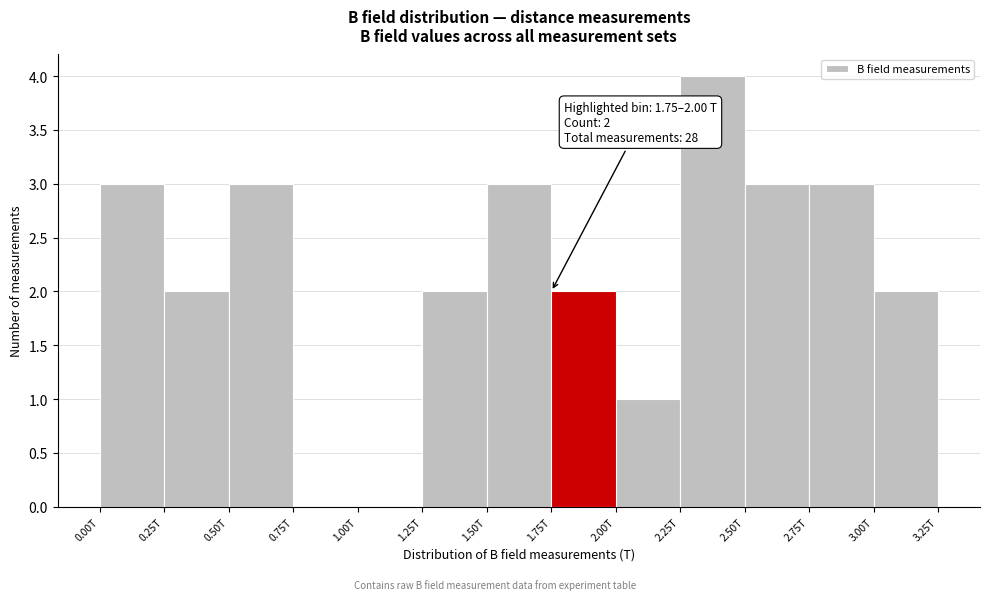

Reading left to right, what are all the values shown in this chart?

0.00T=3	0.25T=2	0.50T=3	0.75T=0	1.00T=0	1.25T=2	1.50T=3	1.75T=2	2.00T=1	2.25T=4	2.50T=3	2.75T=3	3.00T=2